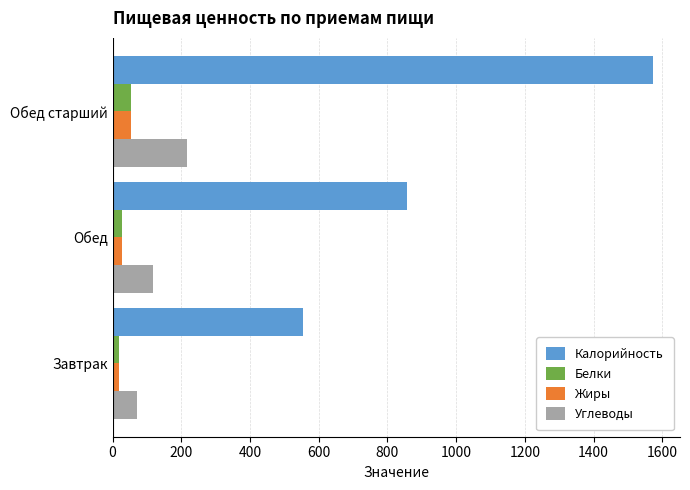

What is the difference between the maximum and minimum values in the Жиры series?

33.9